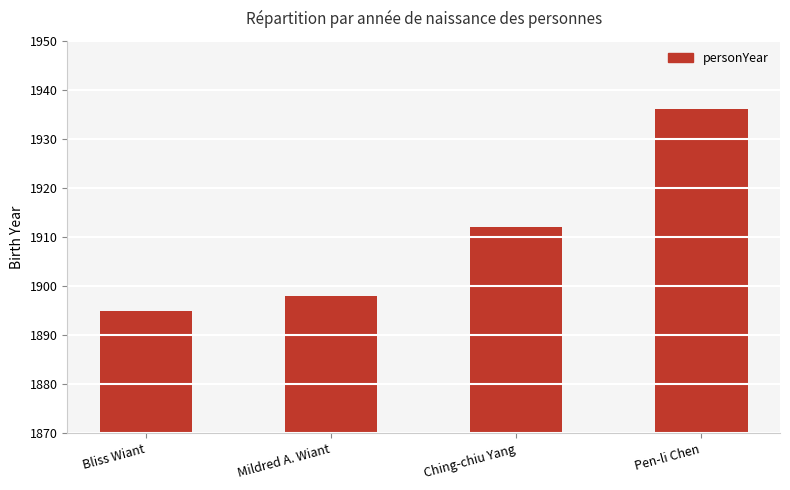

What is the maximum value shown in the chart?

1936